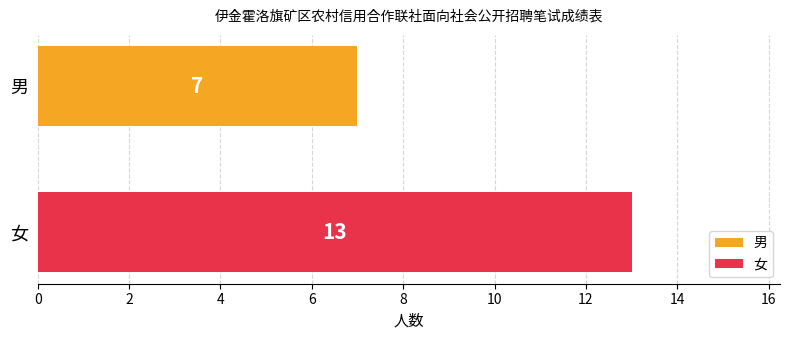

Which series has the largest range (max minus min)?

男